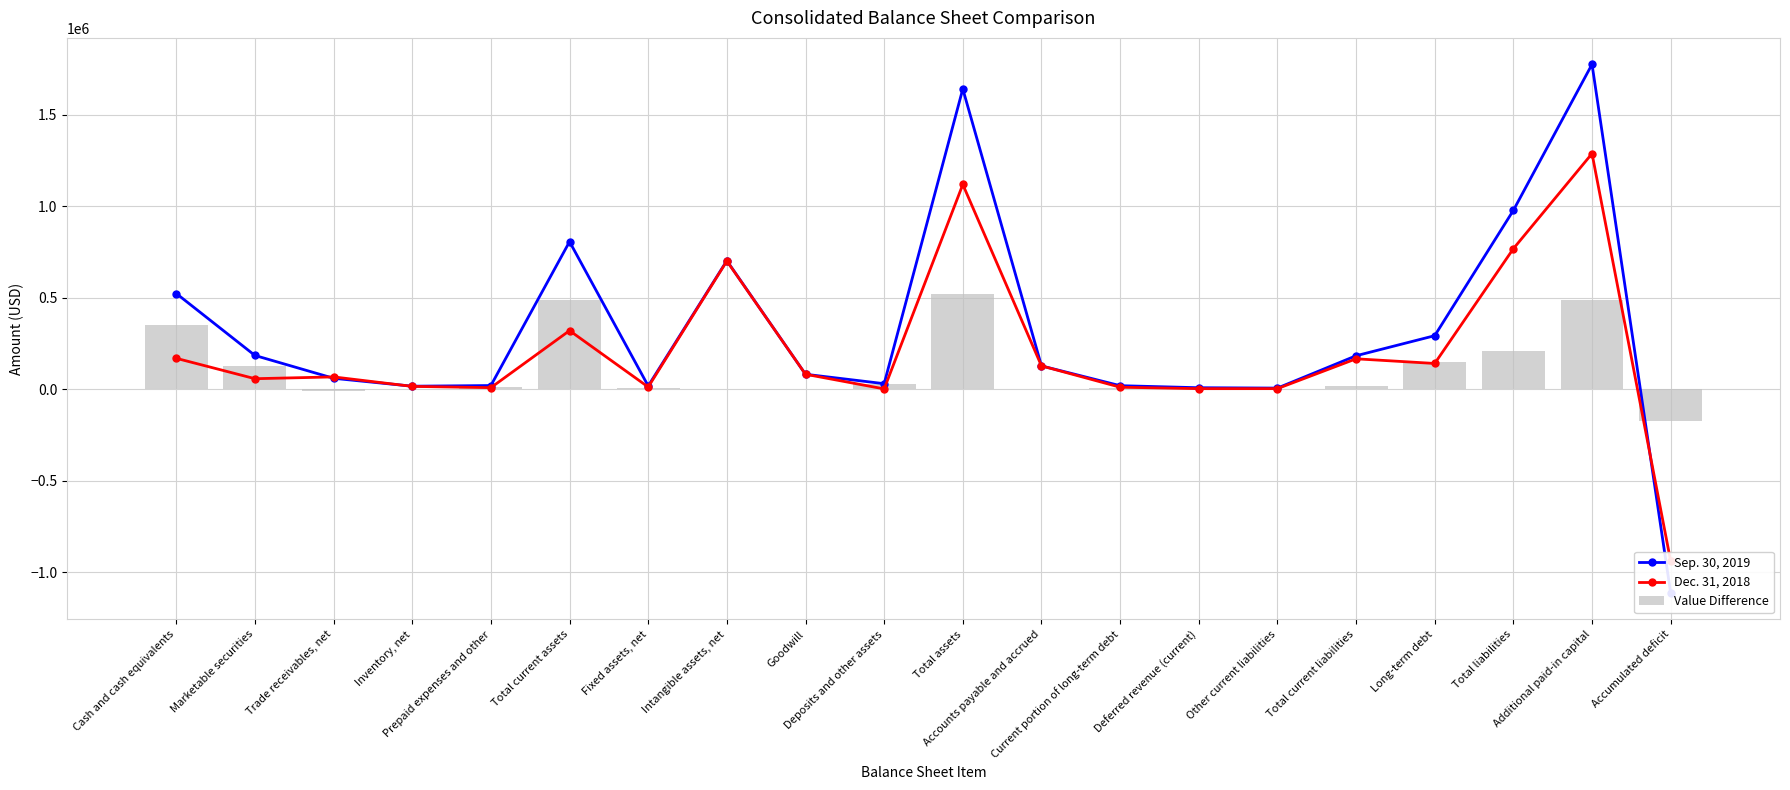

How many series are shown in this chart?

3